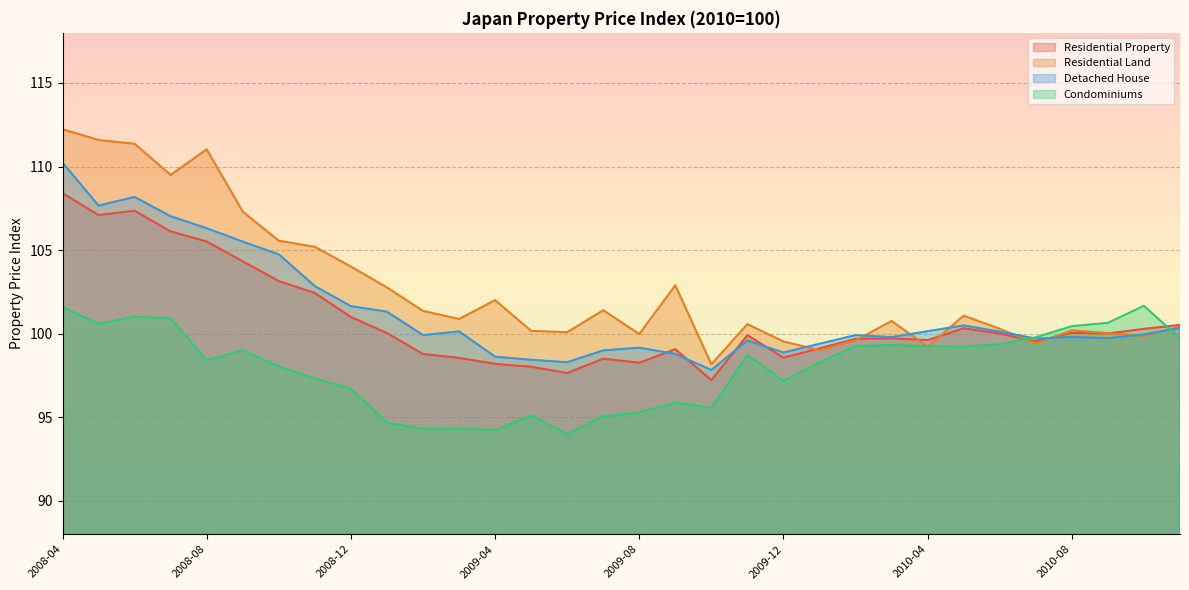

Count the number of categories in the chart.

32